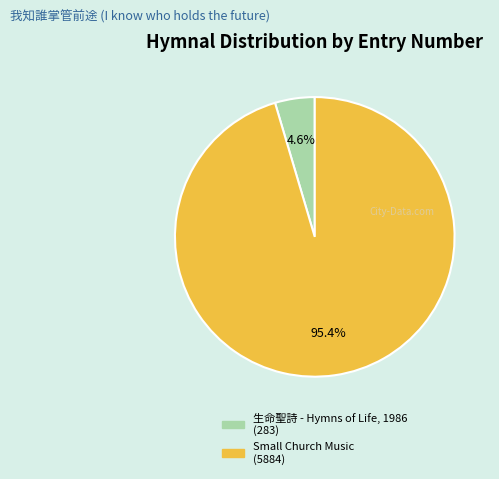

How many segments does this pie chart have?

2